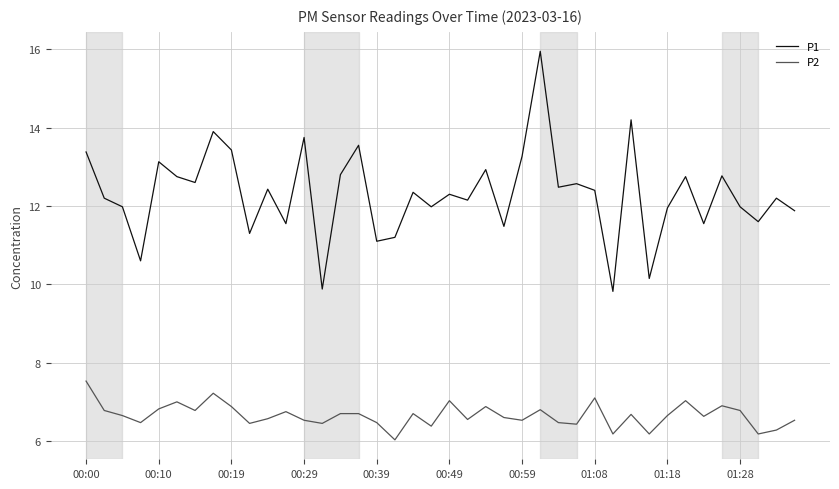

Which series has the widest spread of values?

P1